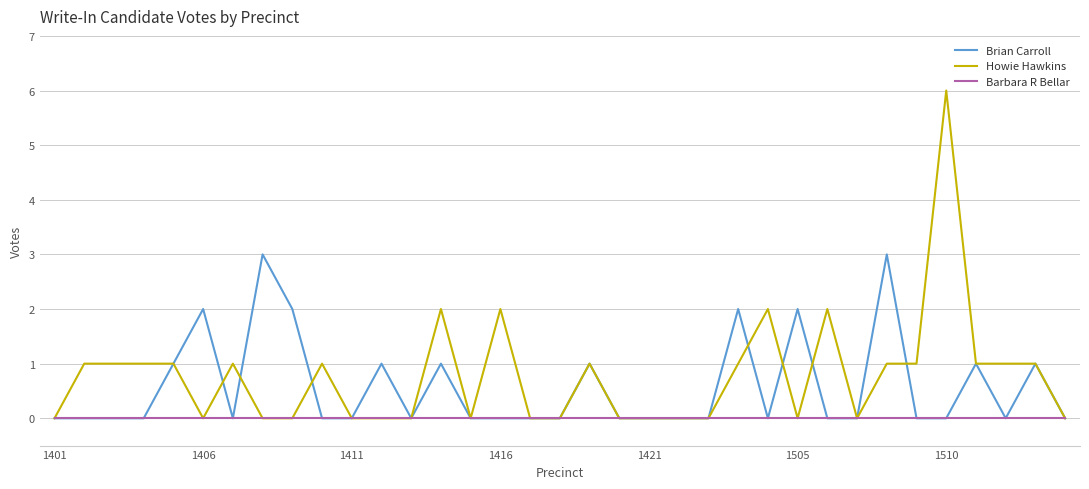

What is the difference between the maximum and minimum values in the Howie Hawkins series?

6